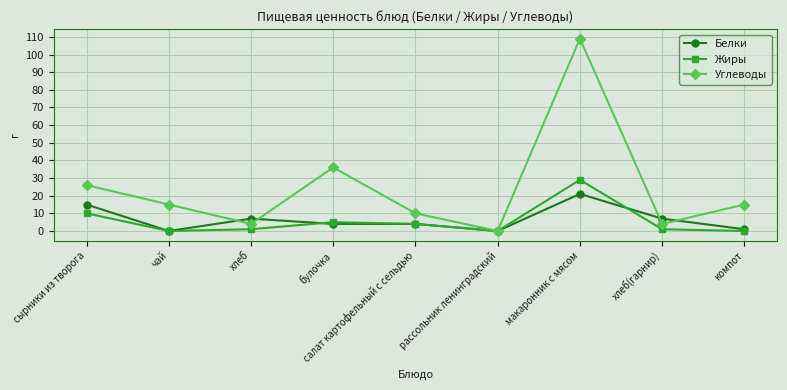

Which series ends up on top after the final intersection of Жиры and Белки?

Белки